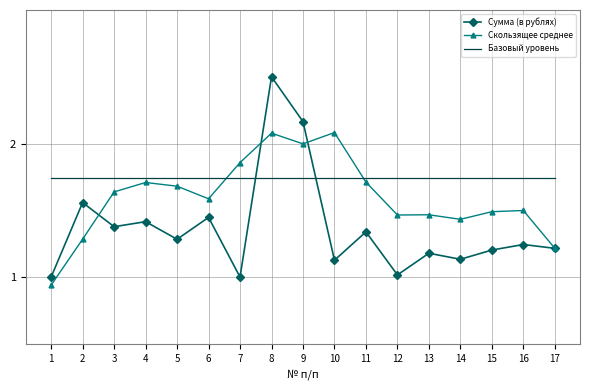

What is the lowest value of the Сумма (в рублях) series?

1.0